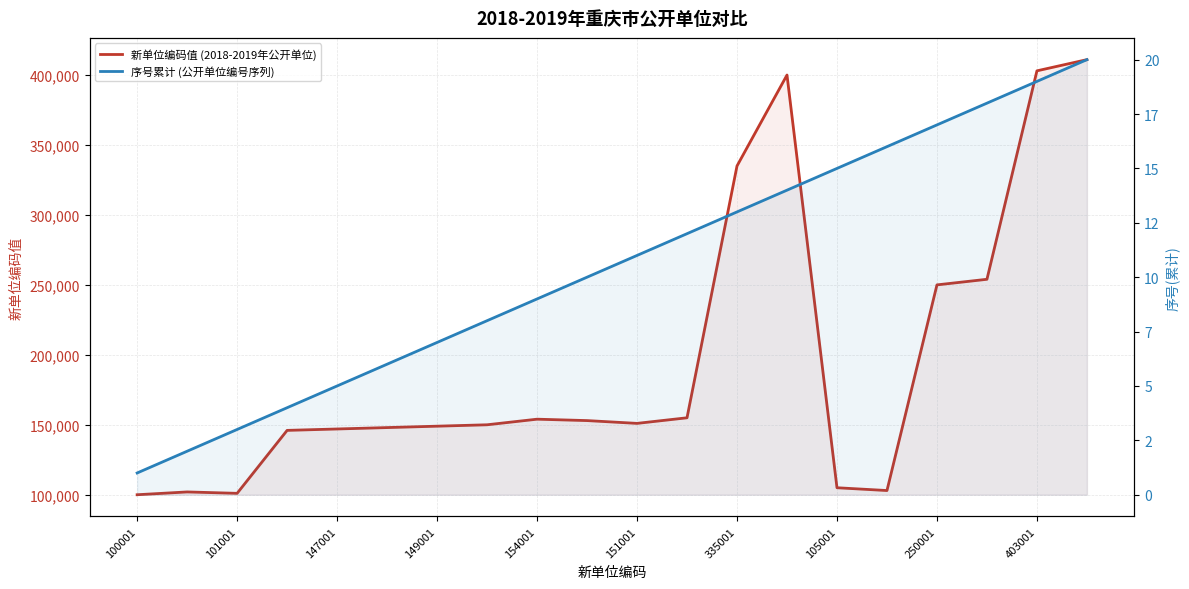

What is the sum of all 序号累计 (公开单位编号序列) values?

210